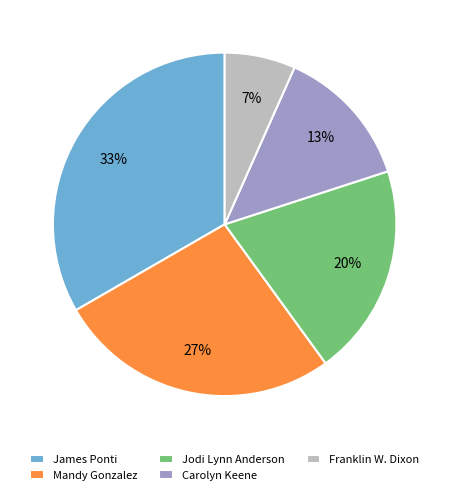

Between James Ponti and Mandy Gonzalez, which is larger?

James Ponti